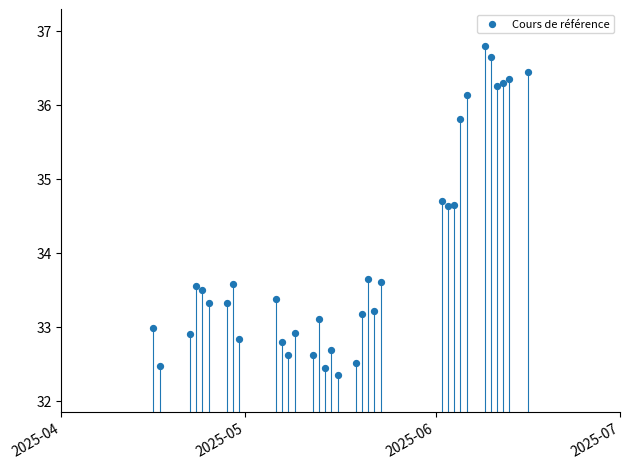

What is the range of Y values (max minus min)?

4.4